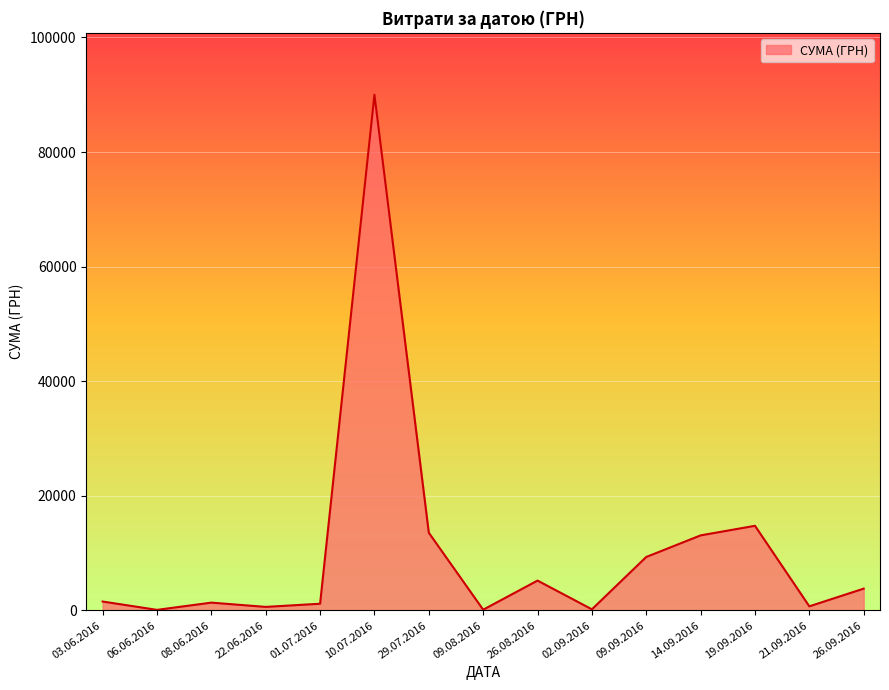

What is the maximum value shown in the chart?

90000.0